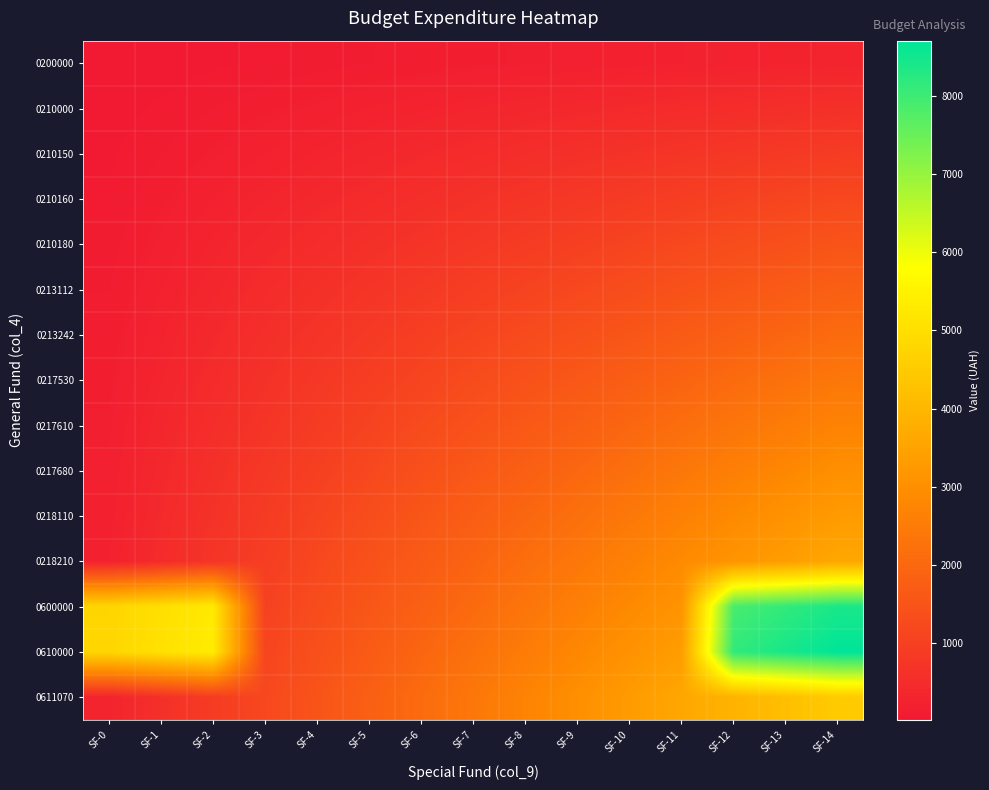

At which category is the sum across all series the highest?

SF-14